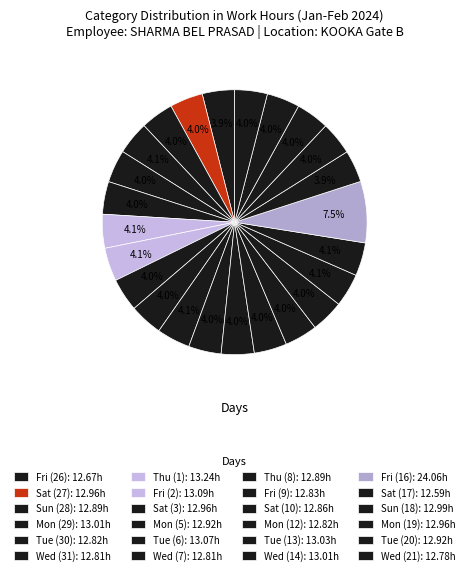

Which category has the smallest portion of the pie?

Sat (17)